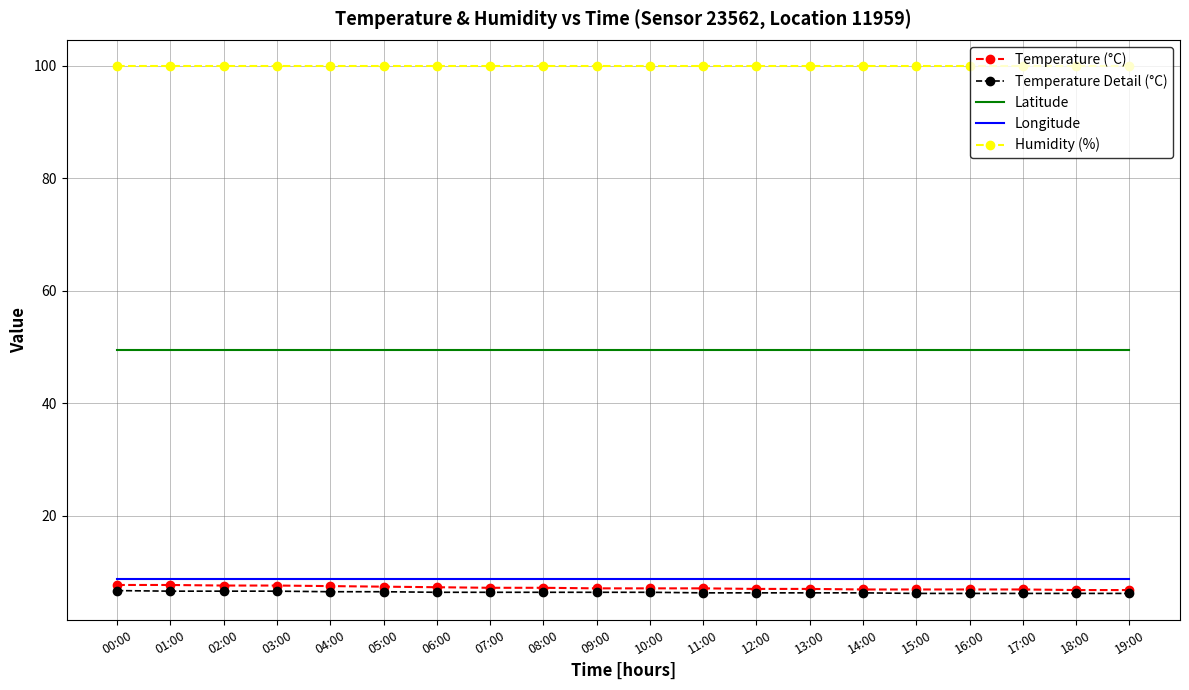

True or false: Latitude and Temperature (°C) intersect in this chart.

False